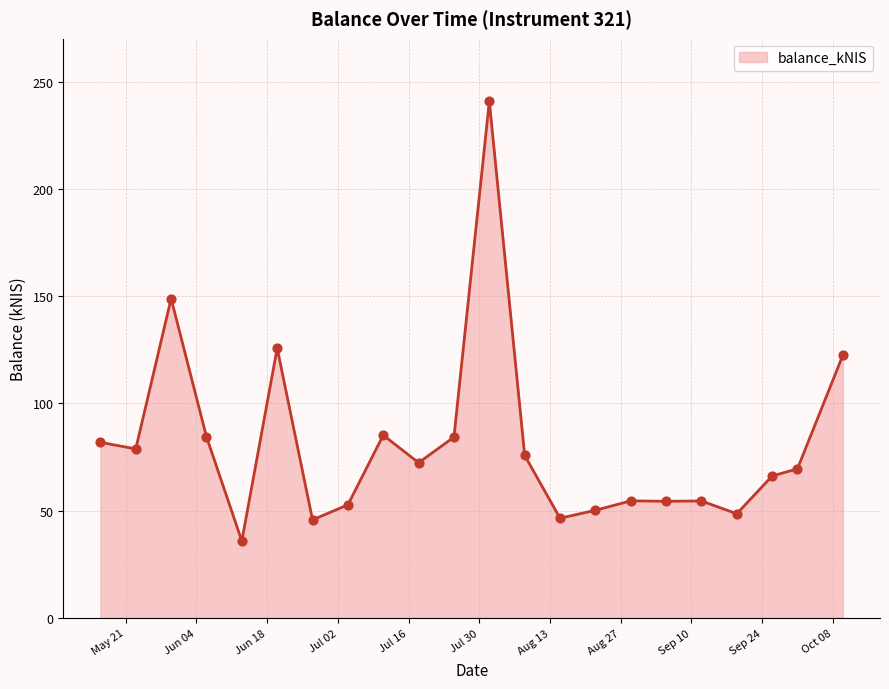

What is the maximum value shown in the chart?

240.8